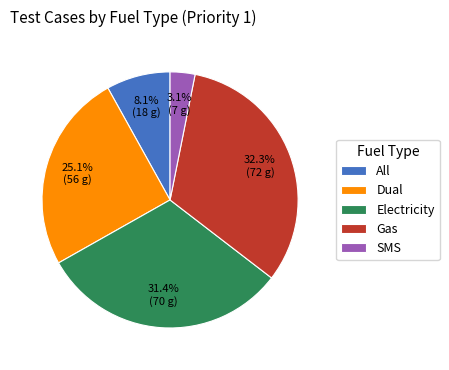

Does any single category account for the majority?

No